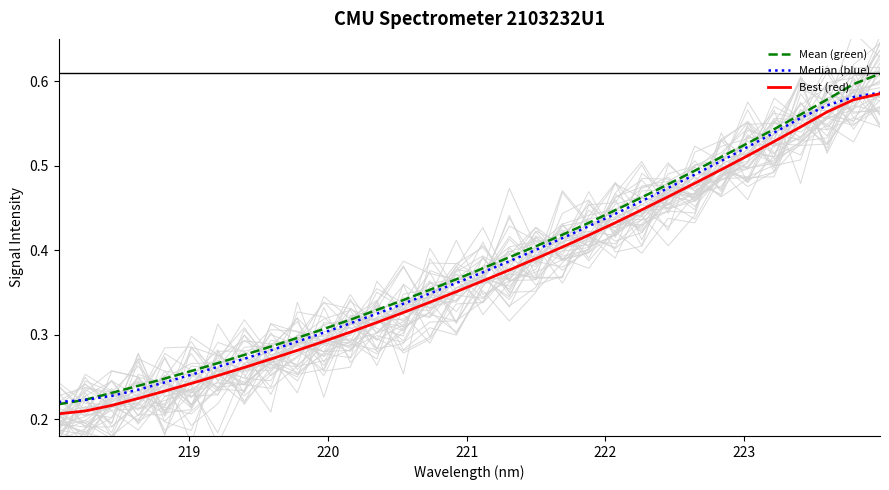

True or false: Best (red) and Mean (green) cross at least once.

False